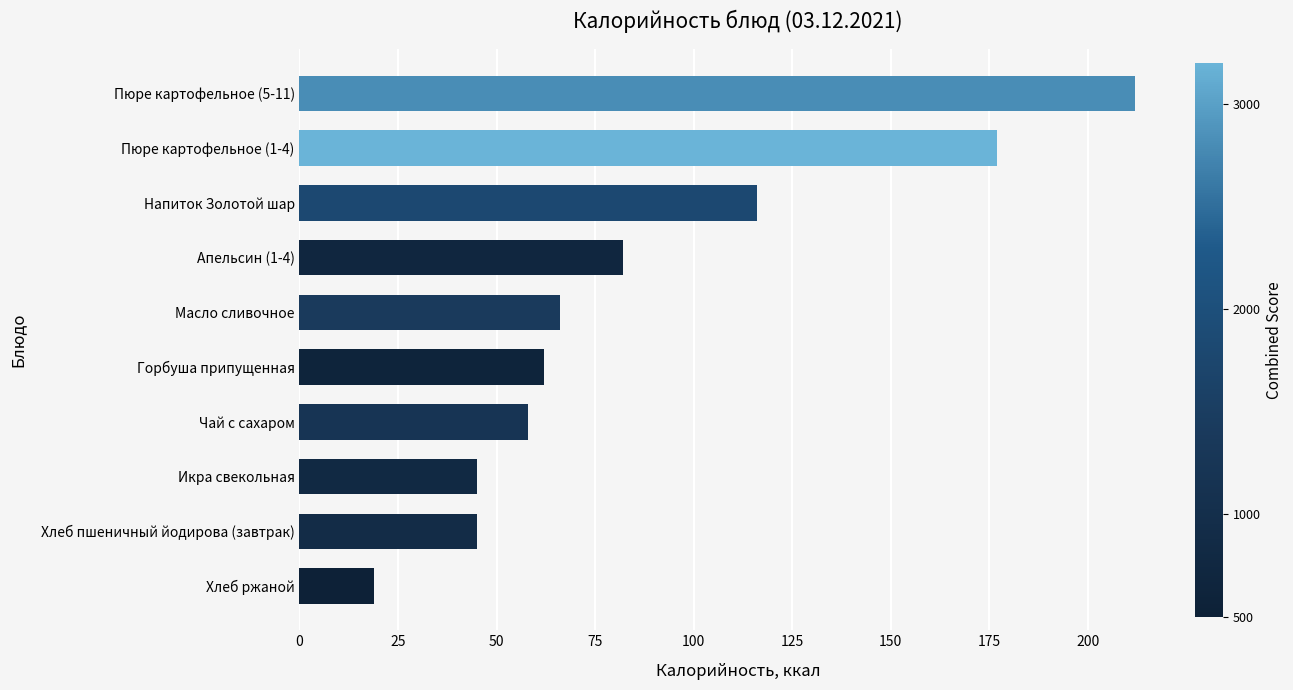

How many series are shown in this chart?

1